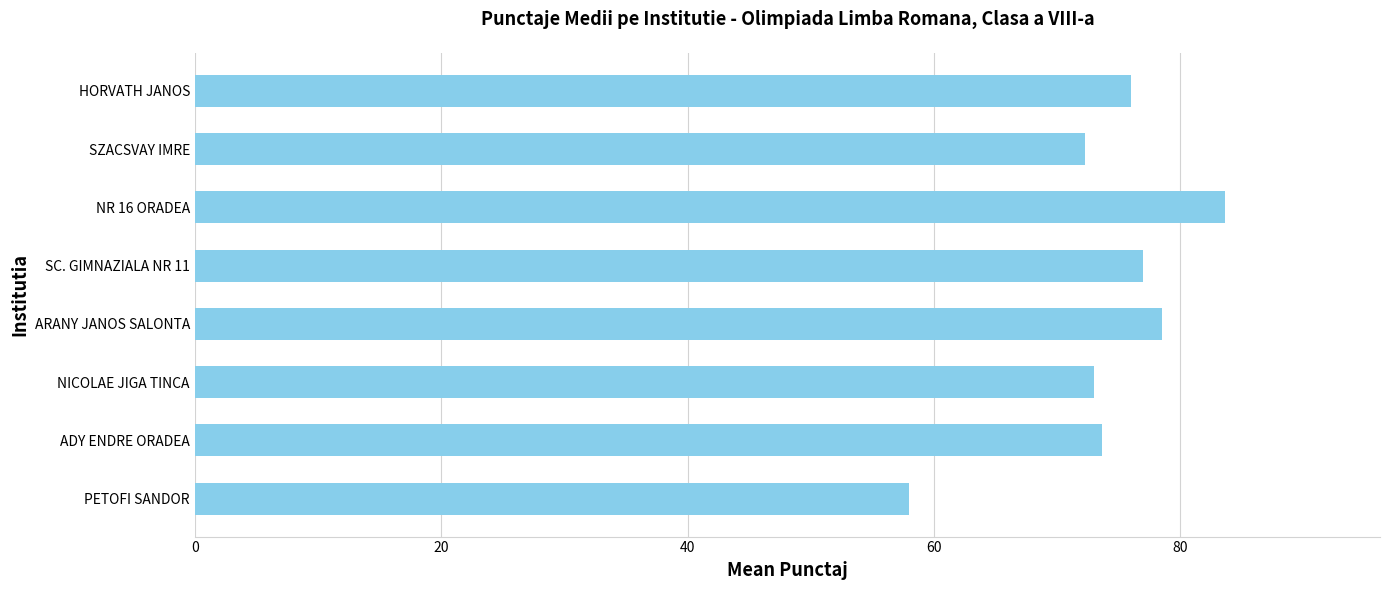

Approximately how many times larger is the value at ADY ENDRE ORADEA compared to SC. GIMNAZIALA NR 11?

1.0